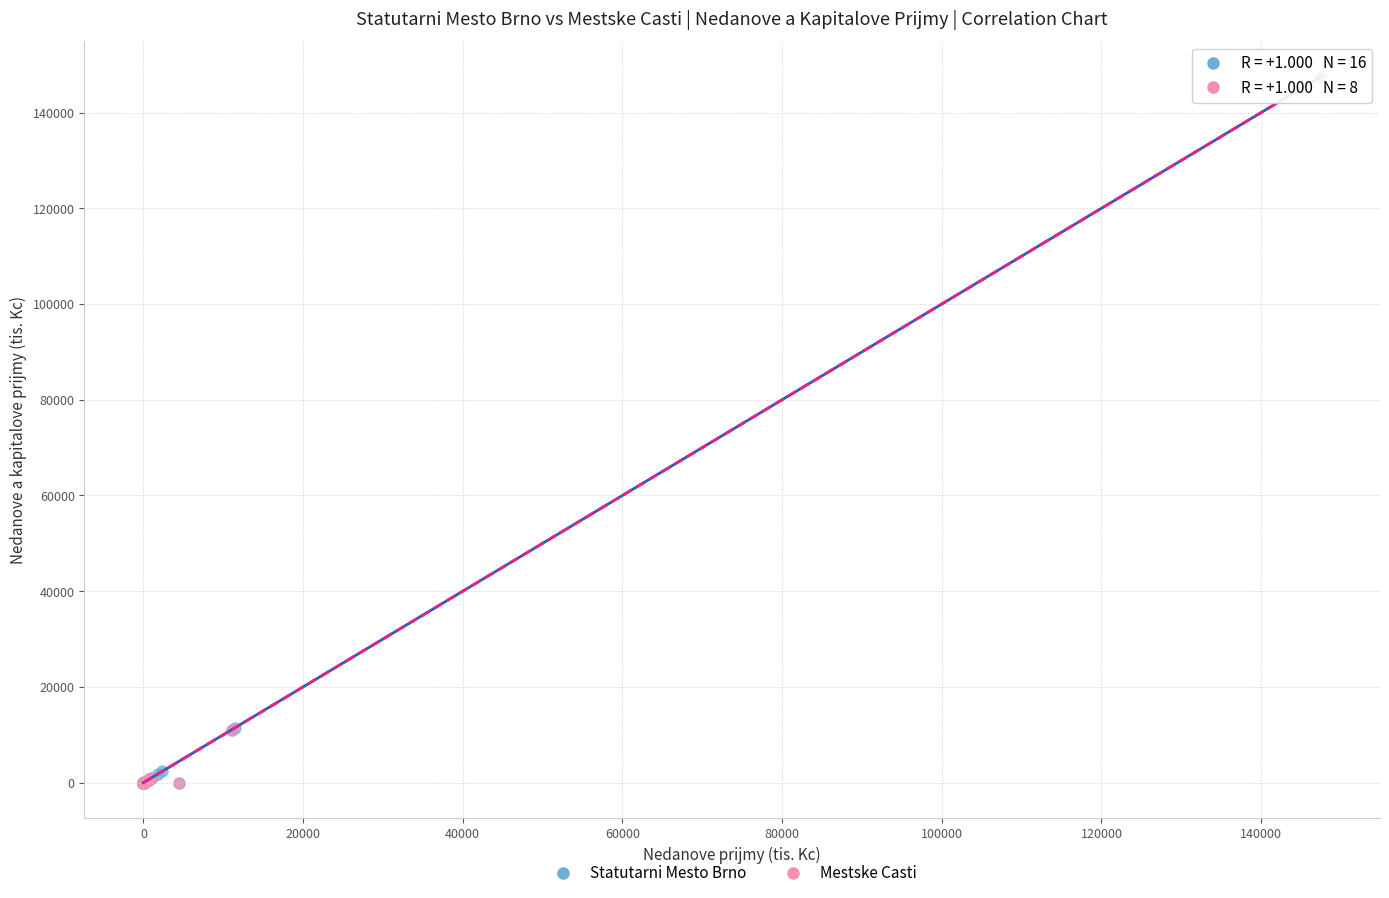

Which series has the widest spread of Y values?

Statutarni Mesto Brno